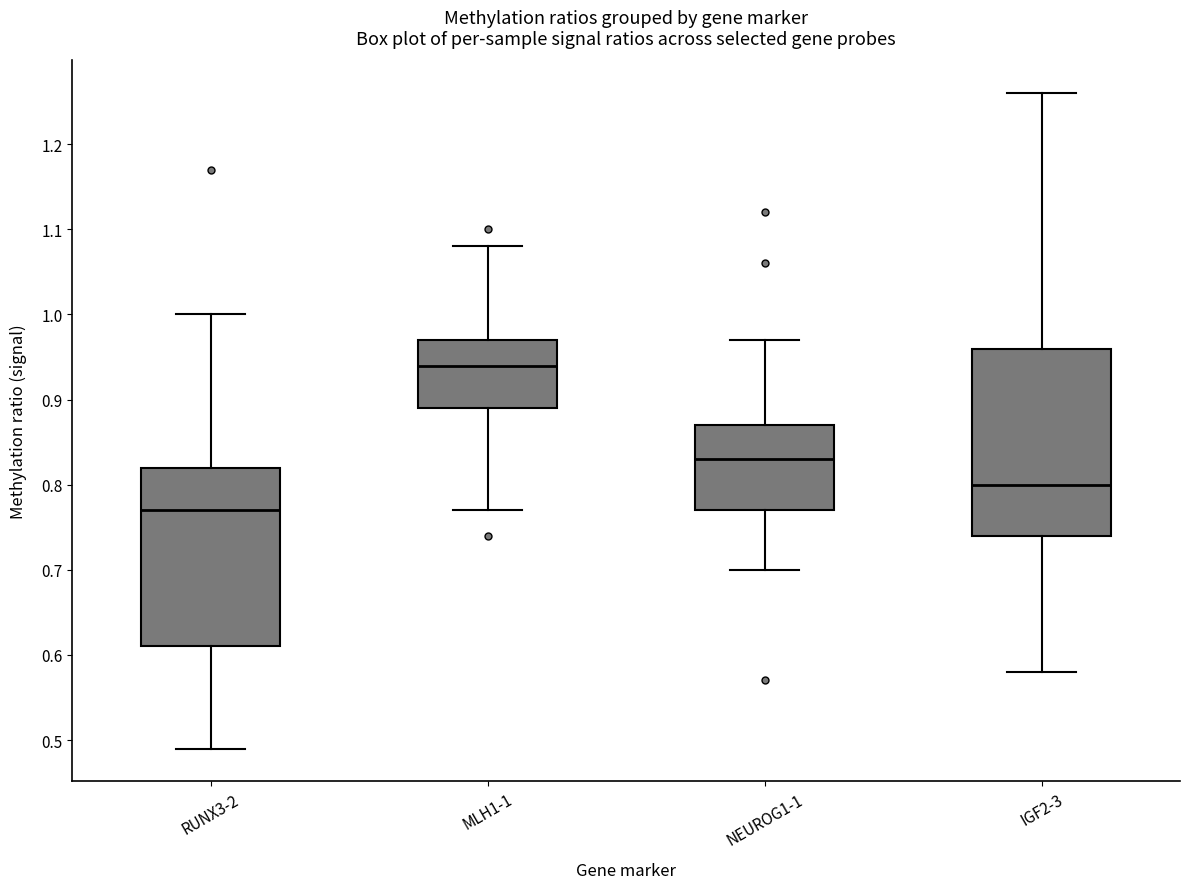

Which box has the highest median line?

MLH1-1